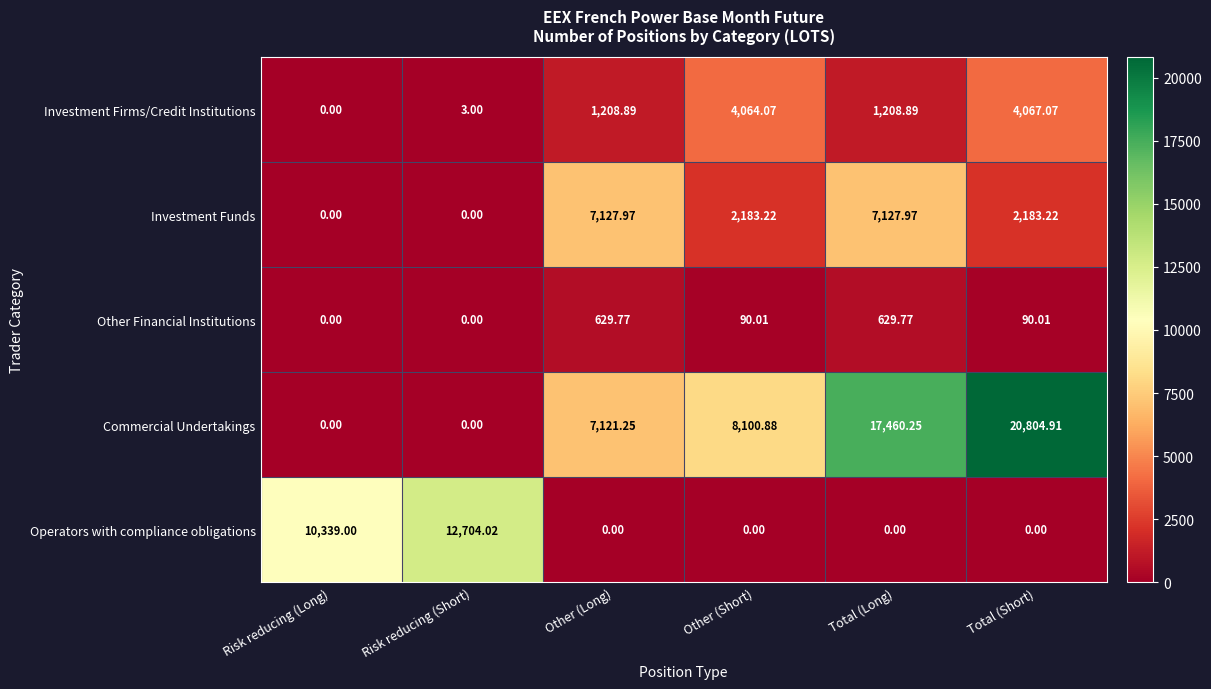

List the series in order of their peak value, lowest first.

Other Financial Institutions, Investment Firms/Credit Institutions, Investment Funds, Operators with compliance obligations, Commercial Undertakings